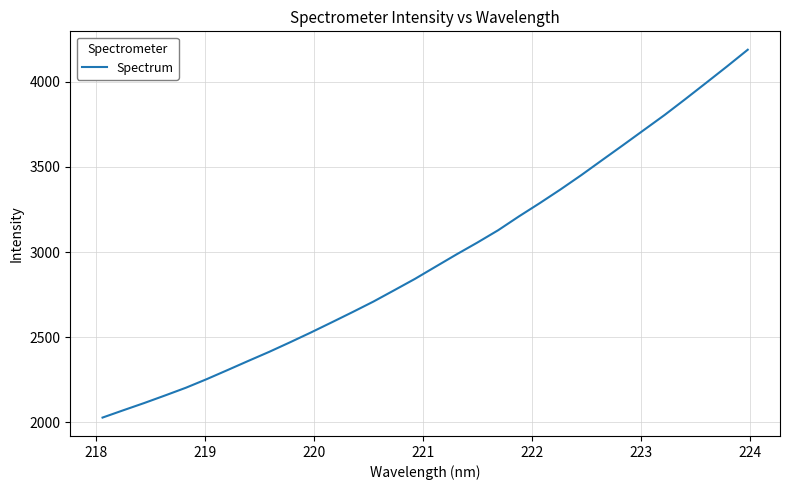

What is the difference between the maximum and minimum values?

2160.9